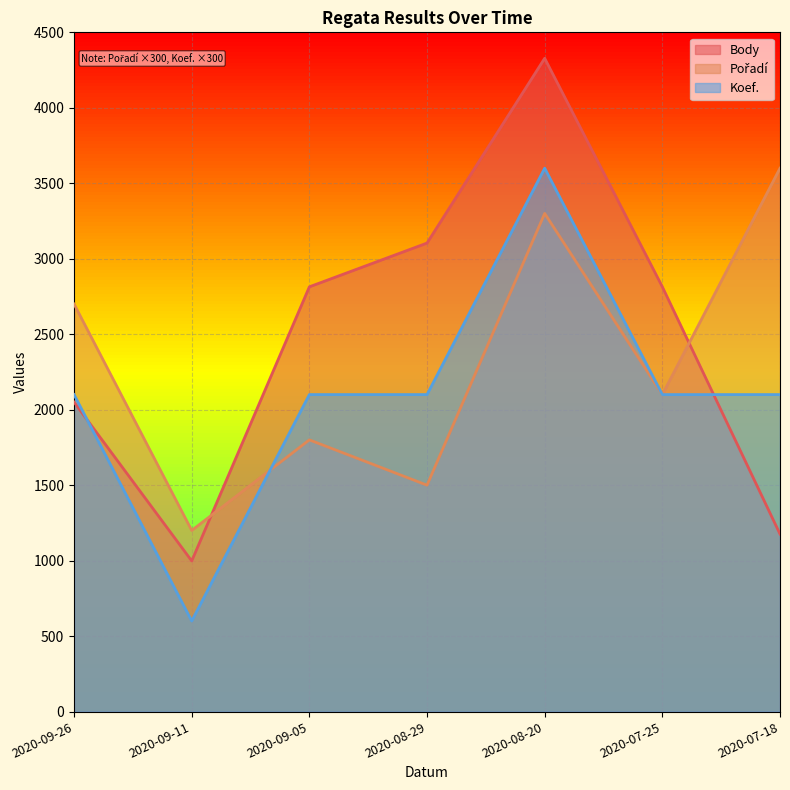

What is the label of the 1st point from the left?

2020-09-26